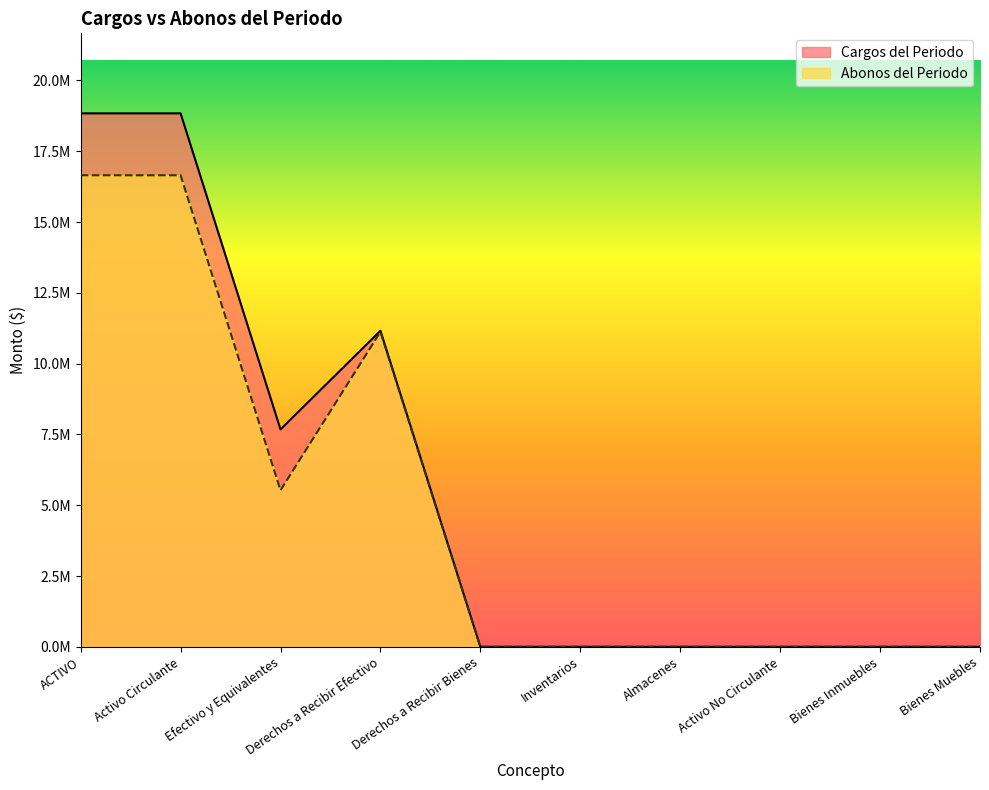

Is it true that Cargos del Periodo equals -9140398.7 at Bienes Muebles?

False